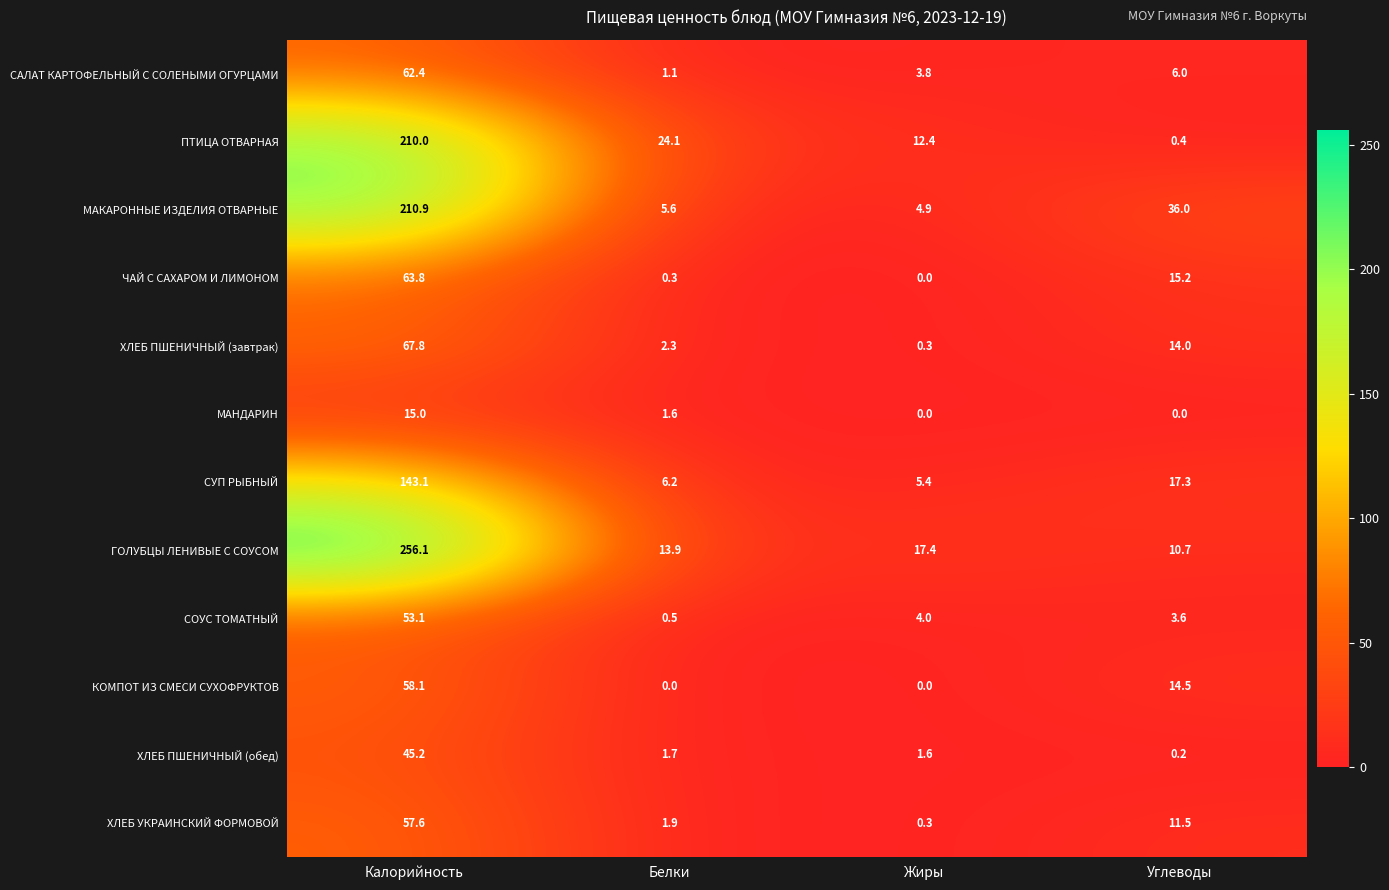

What is the spread (max minus min) of values at Белки?

24.1